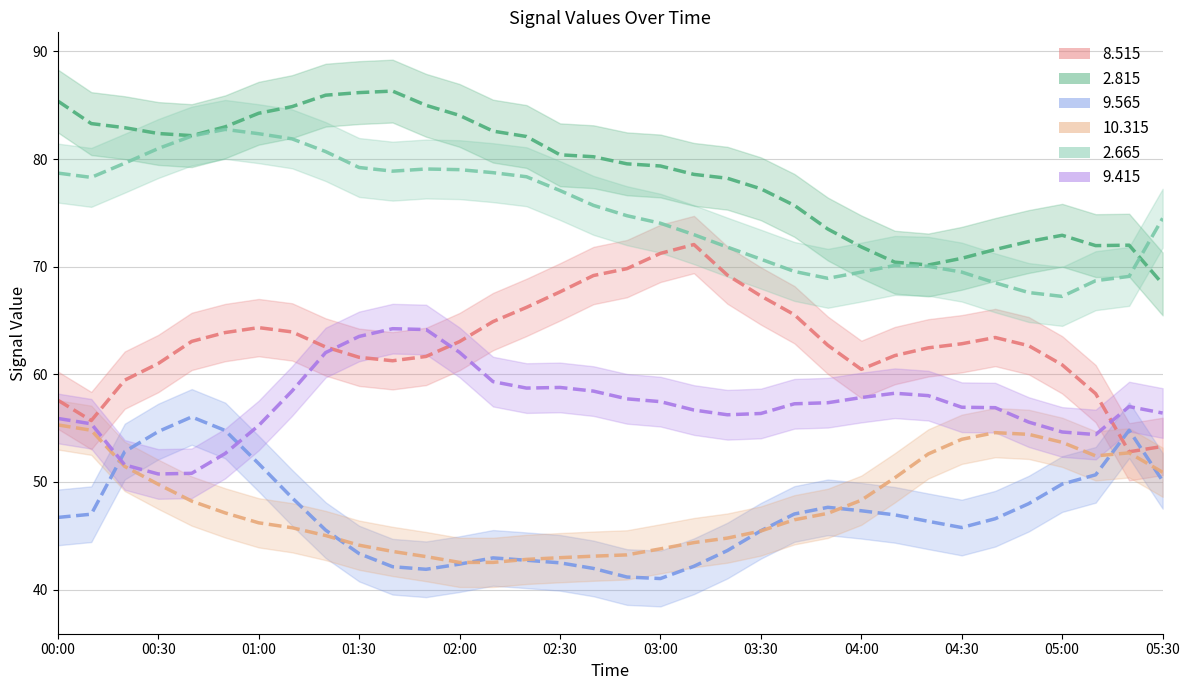

At which category does the chart reach its peak across all series?

01:40